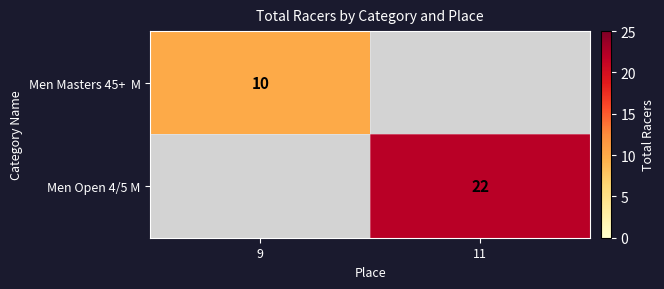

Is it true that Men Open 4/5 M equals 22 at 11?

True